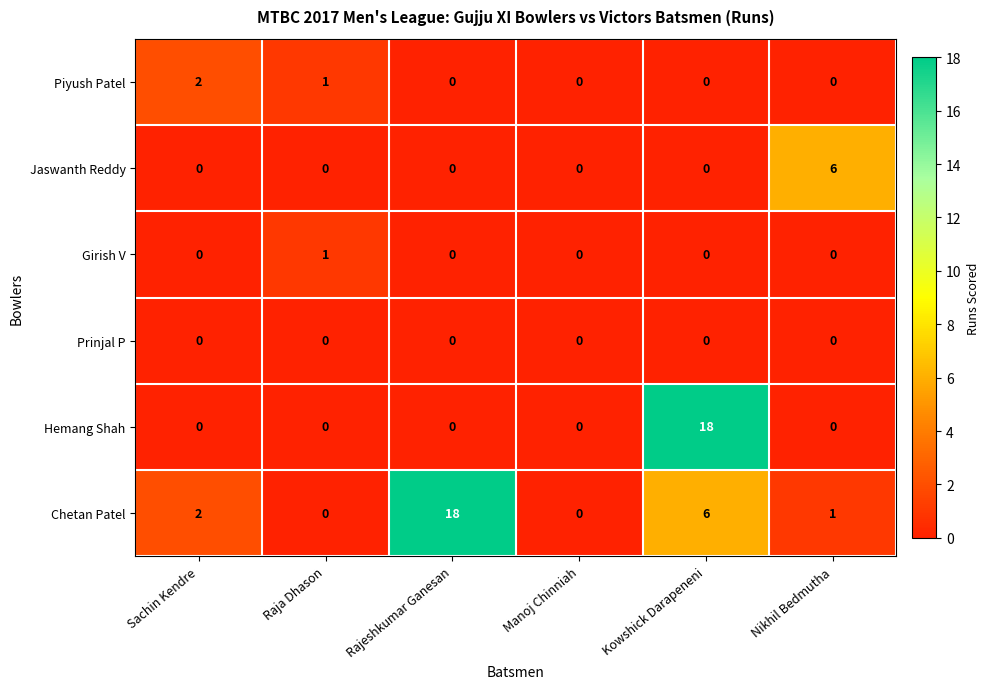

Which series changed the most between Raja Dhason and Nikhil Bedmutha?

Jaswanth Reddy